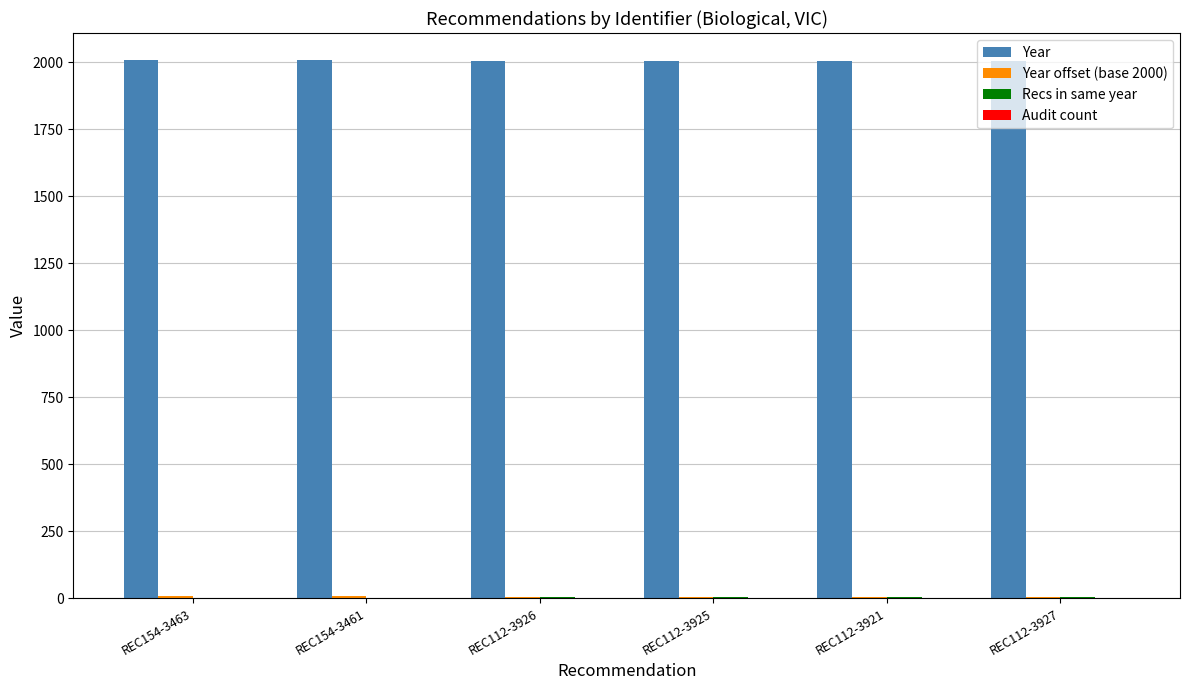

True or false: Year has a value of 2008 at REC154-3461.

True